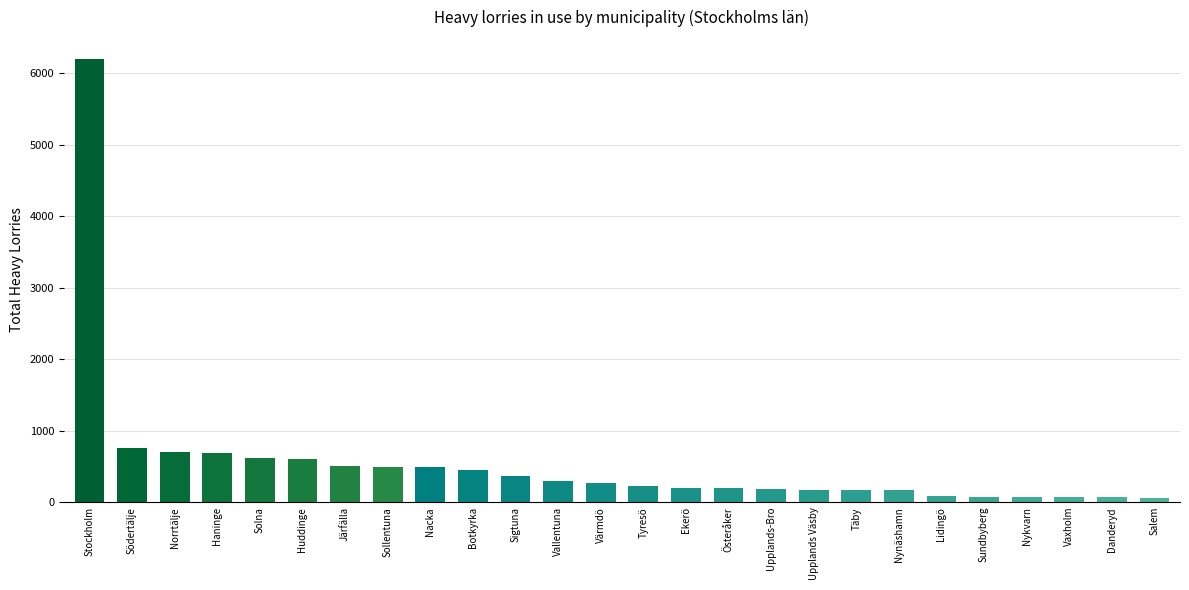

What position from the left is Sundbyberg?

22